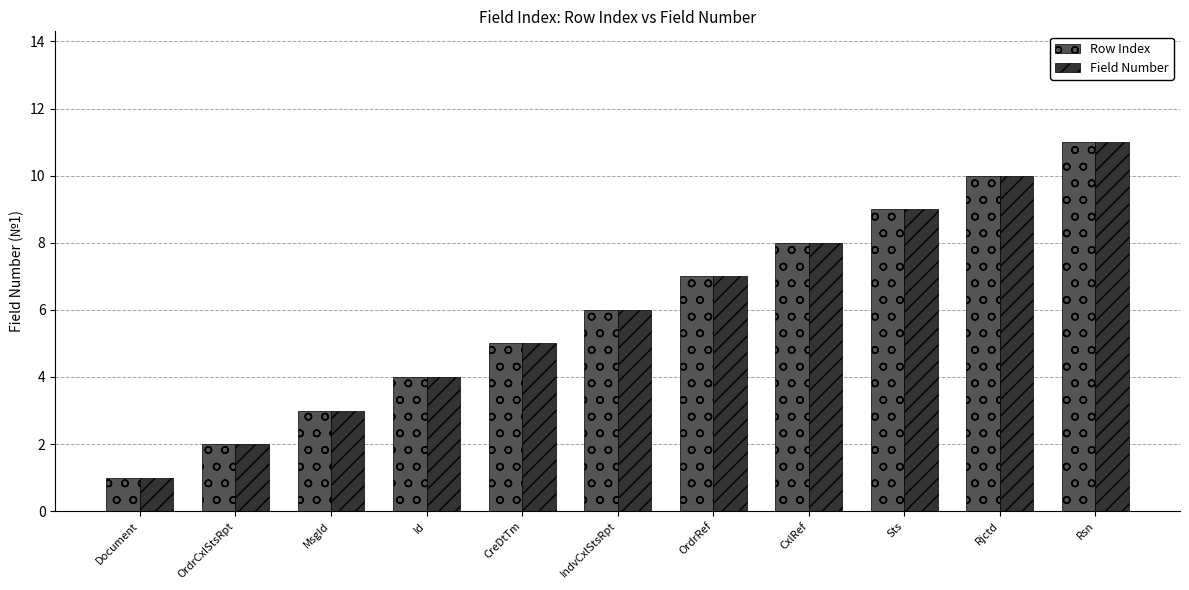

Is it true that Field Number equals 5 at CreDtTm?

True